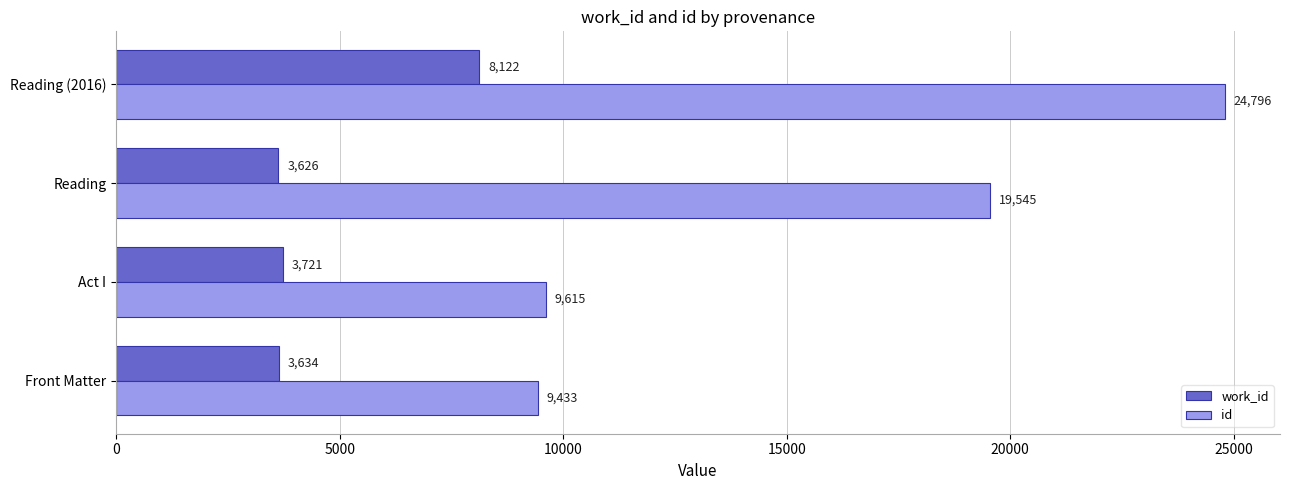

What is the sum of all work_id values?

19103